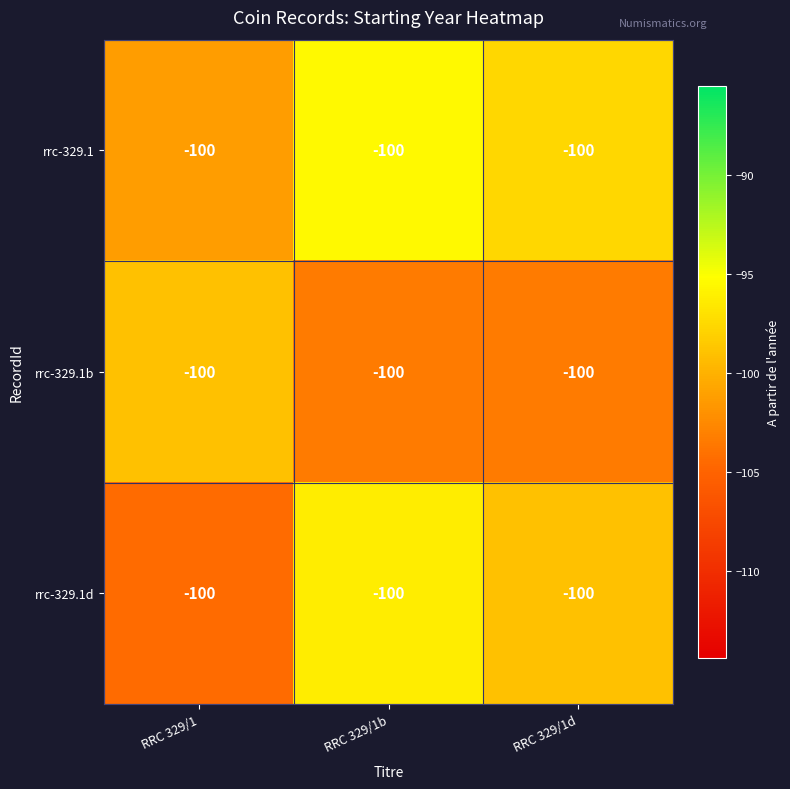

How many values in the rrc-329.1b series exceed -103?

1